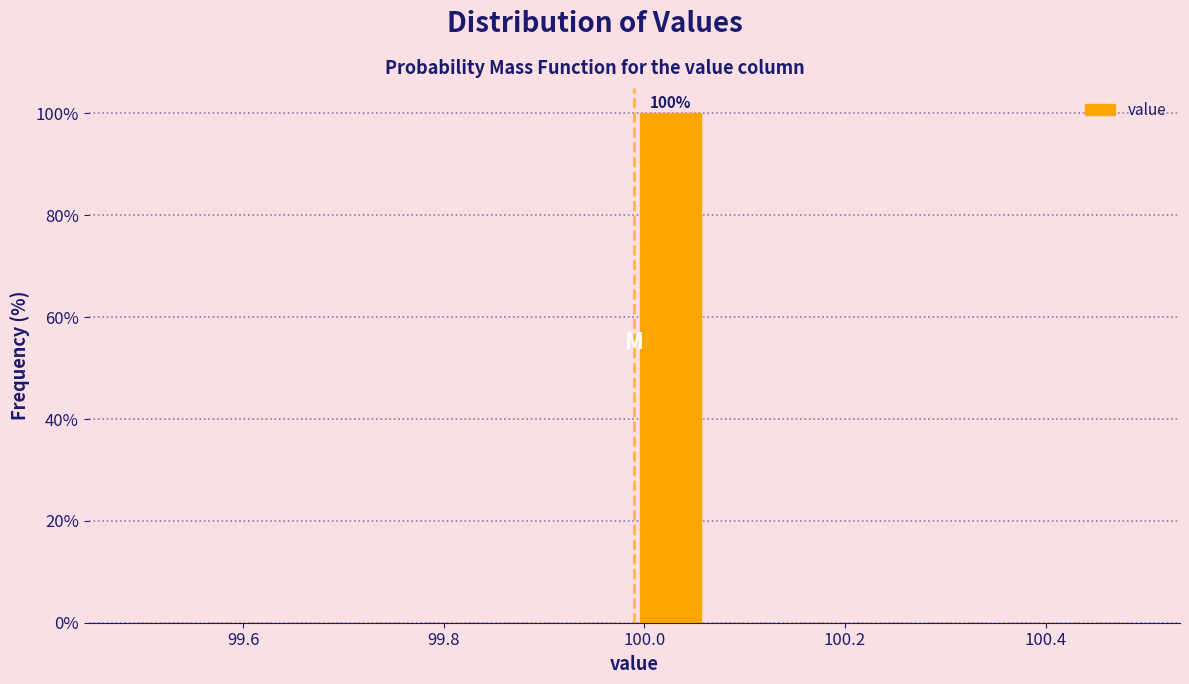

Read against the x-axis, roughly where is the centre of the tallest bar?

100.02